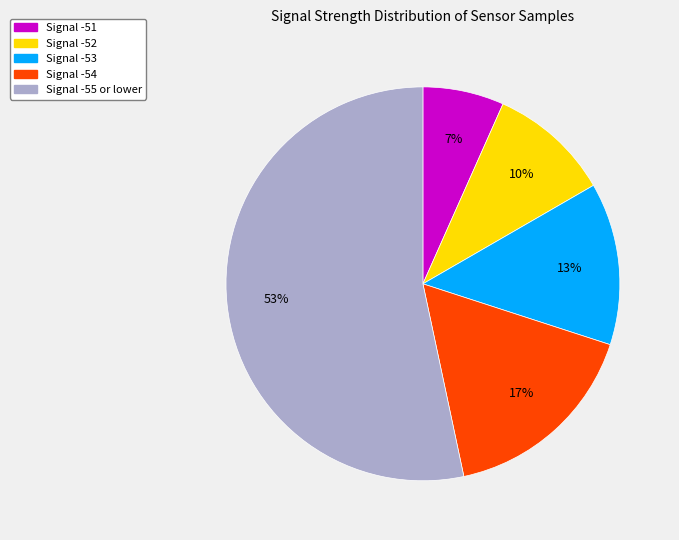

Between Signal -53 and Signal -52, which is larger?

Signal -53